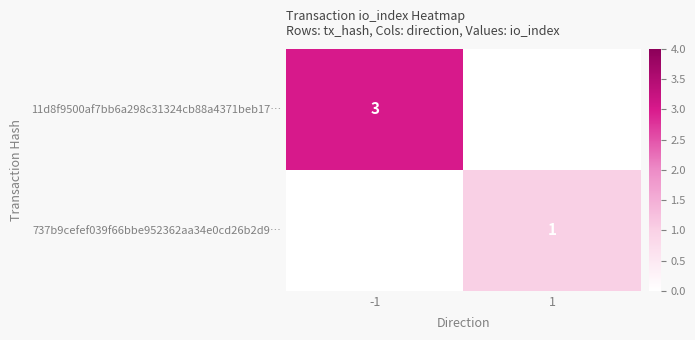

The 737b9cefef039f66bbe952362aa34e0cd26b2d9… series shows 2 at 1. True or false?

False